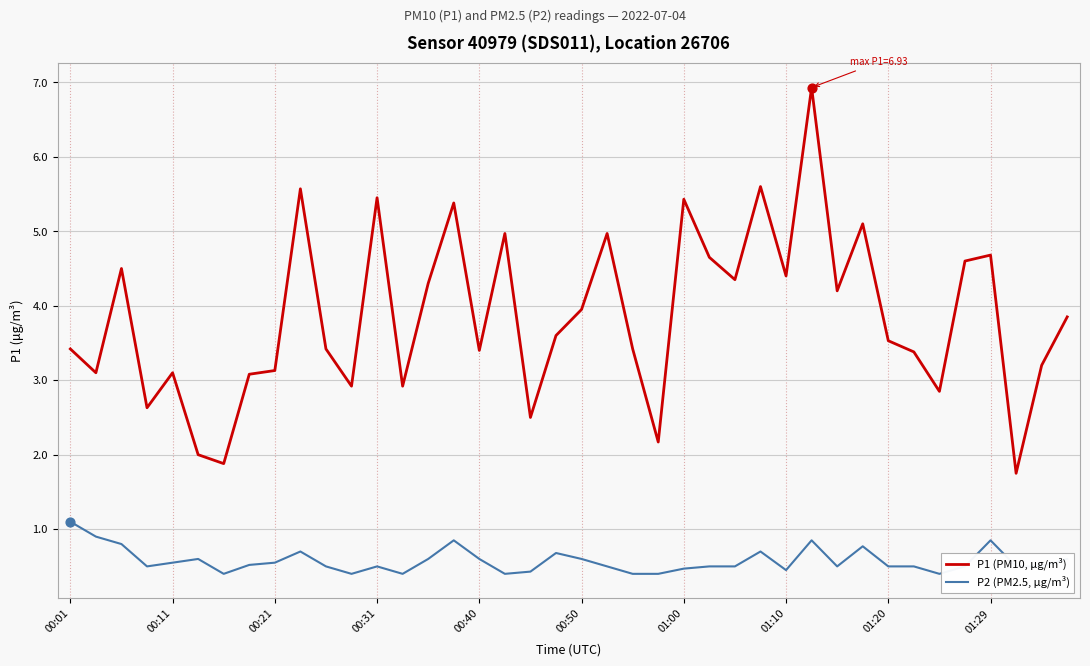

Which series has the largest total across all categories?

P1 (PM10, µg/m³)